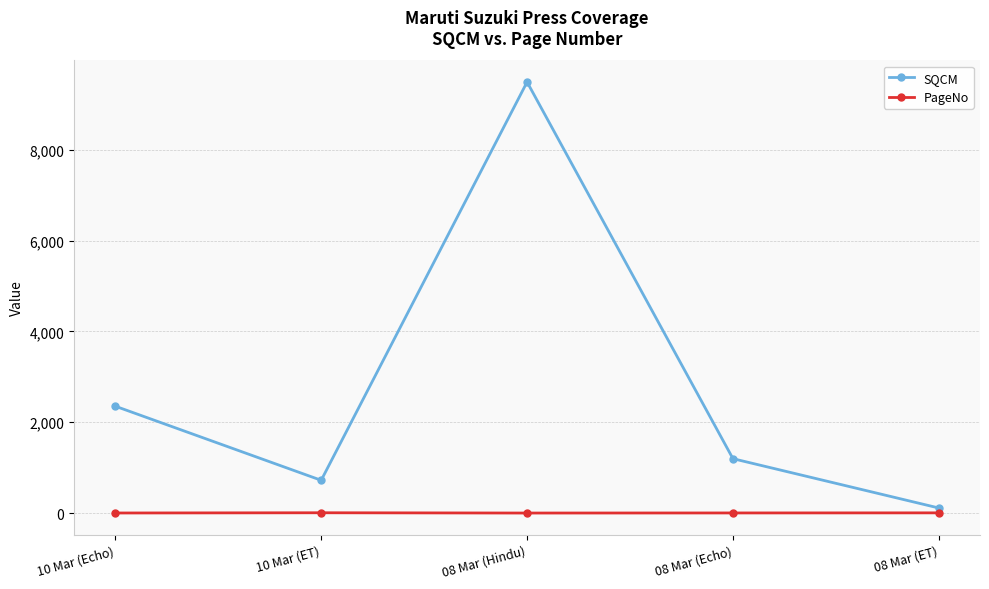

At which label does SQCM reach its peak?

08 Mar (Hindu)